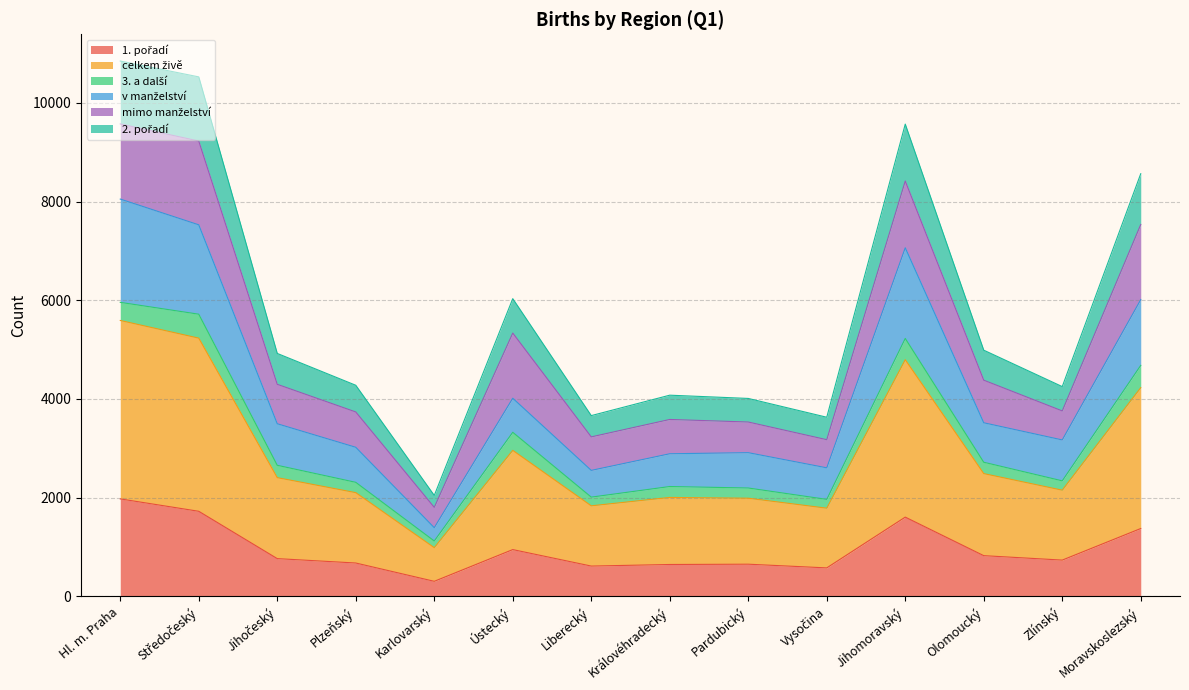

What is the label of the 8th point from the left?

Královéhradecký